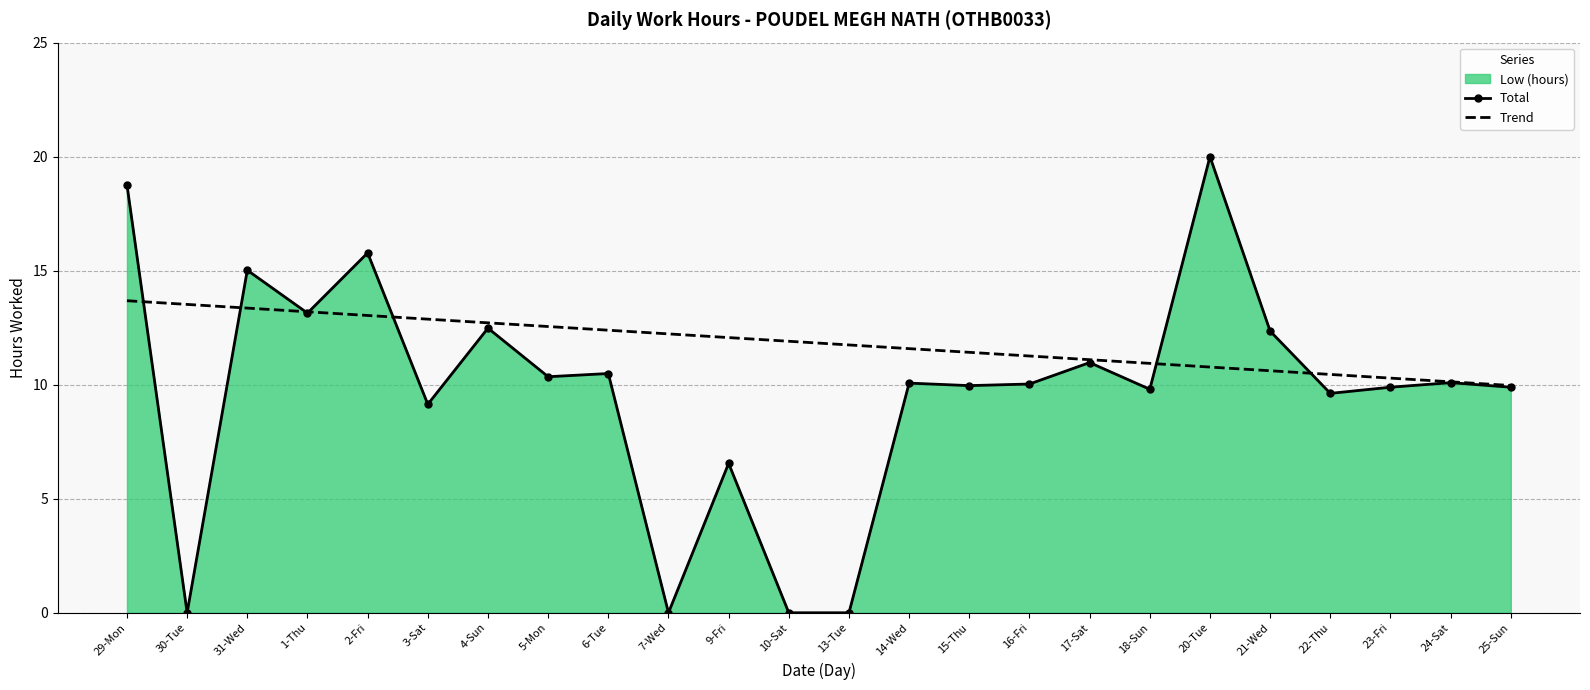

Rank the categories by Trend value from highest to lowest.

29-Mon, 30-Tue, 31-Wed, 1-Thu, 2-Fri, 3-Sat, 4-Sun, 5-Mon, 6-Tue, 7-Wed, 9-Fri, 10-Sat, 13-Tue, 14-Wed, 15-Thu, 16-Fri, 17-Sat, 18-Sun, 20-Tue, 21-Wed, 22-Thu, 23-Fri, 24-Sat, 25-Sun